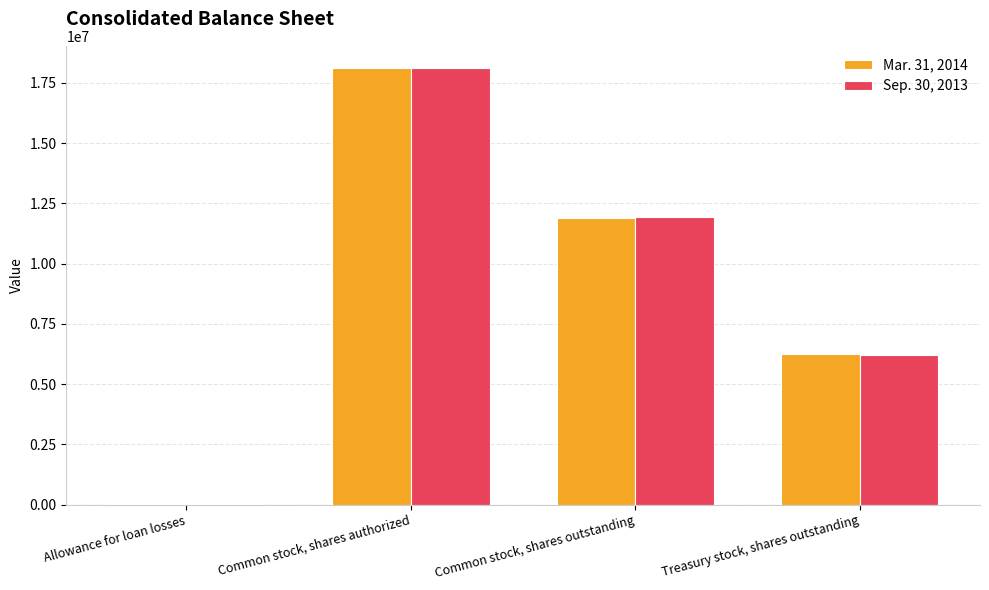

At which label does Sep. 30, 2013 reach its peak?

Common stock, shares authorized